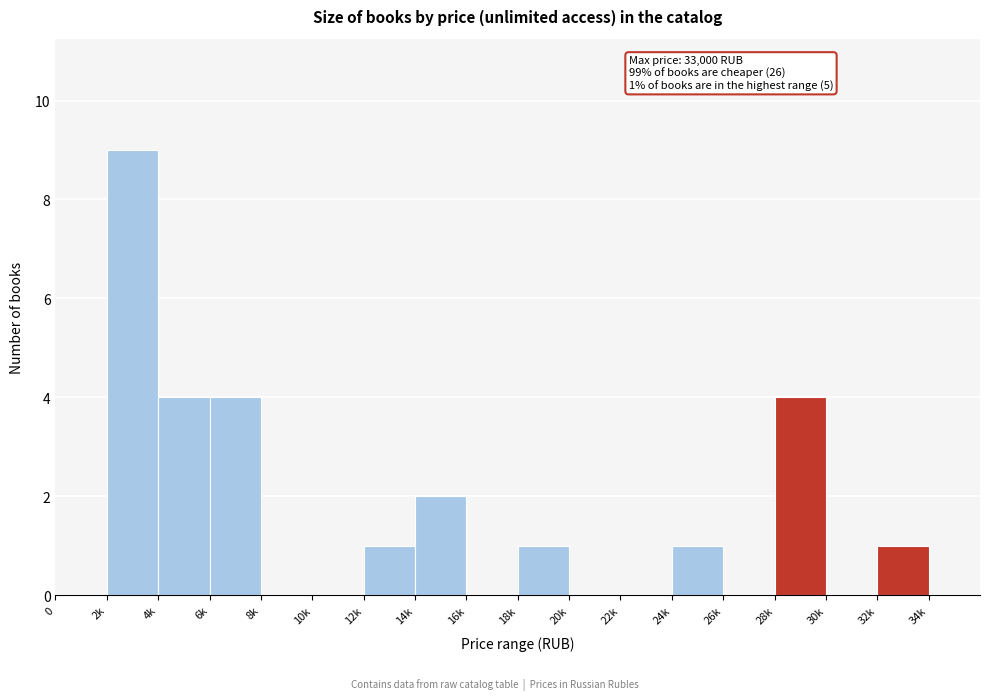

Reading right to left, extract all data points from this chart.

34k=0	32k=1	30k=0	28k=4	26k=0	24k=1	22k=0	20k=0	18k=1	16k=0	14k=2	12k=1	10k=0	8k=0	6k=4	4k=4	2k=9	0=0